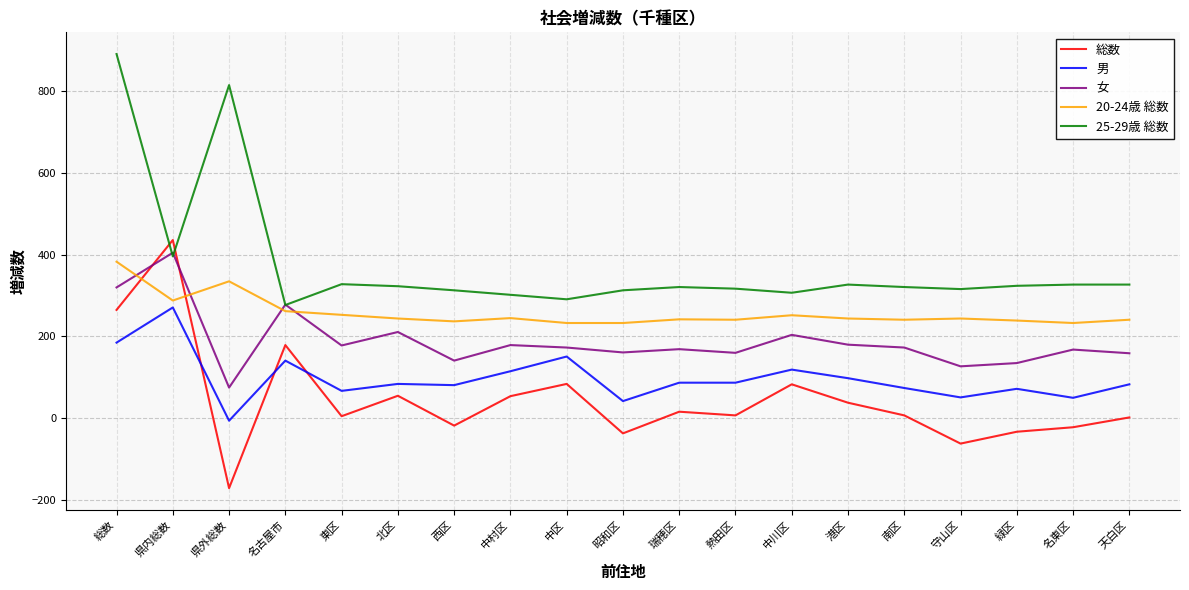

What are all the series names shown in the legend?

総数, 男, 女, 20-24歳 総数, 25-29歳 総数